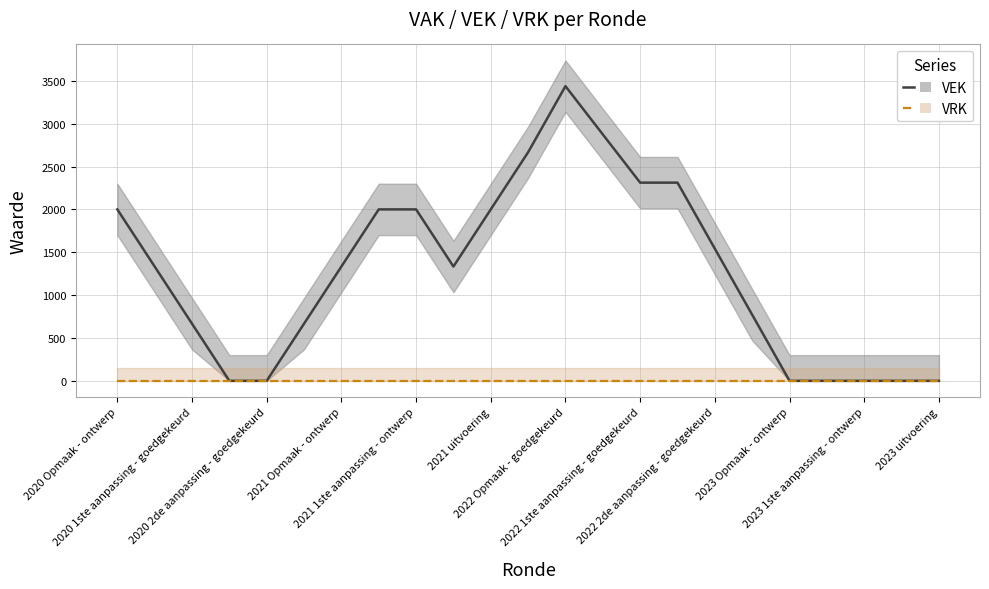

Is it true that VEK equals 1852.2 at 2023 1ste aanpassing - ontwerp?

False